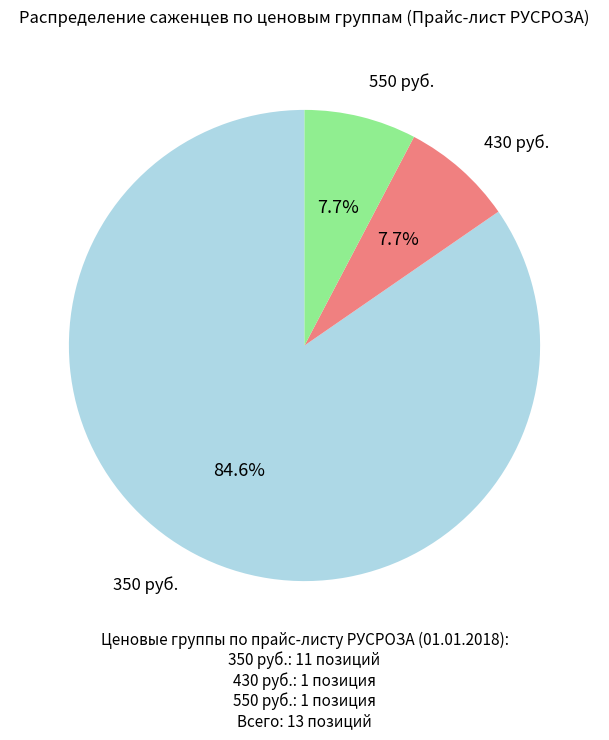

Does any single category account for the majority?

Yes